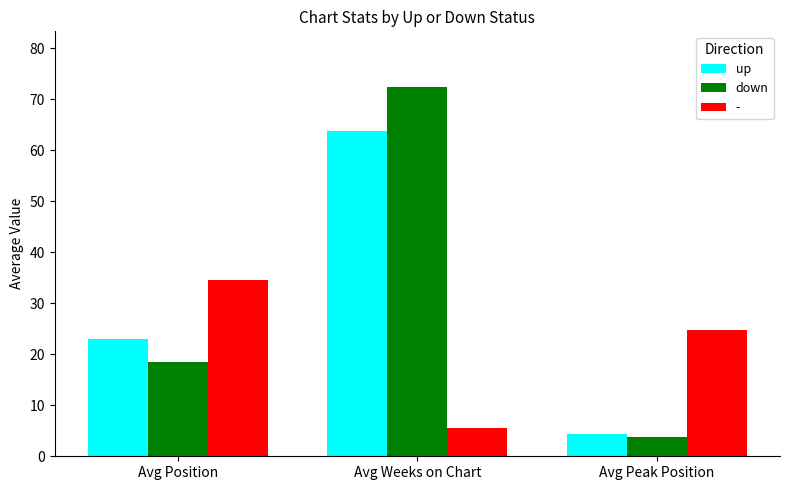

At Avg Position, list the series in order from smallest to largest.

down, up, -